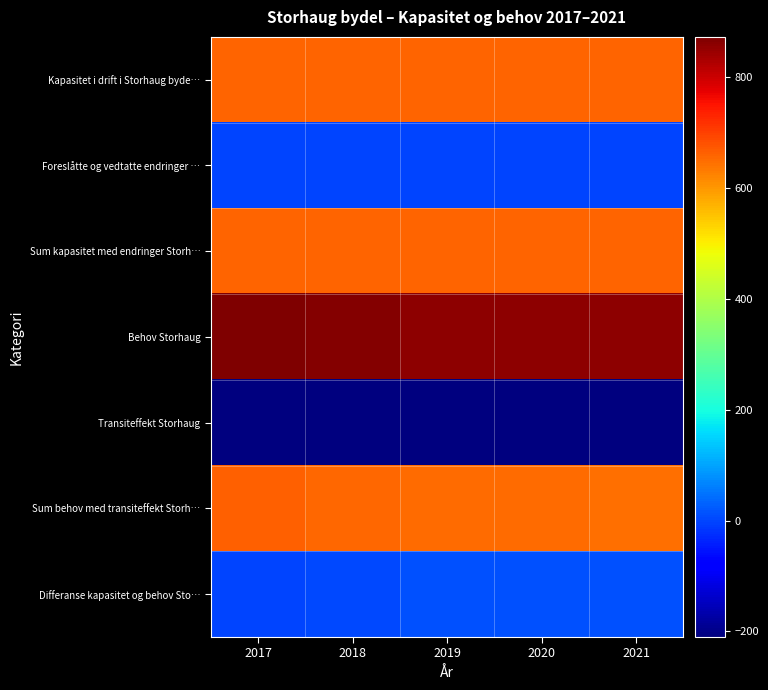

What is the spread (max minus min) of values at 2017?

1082